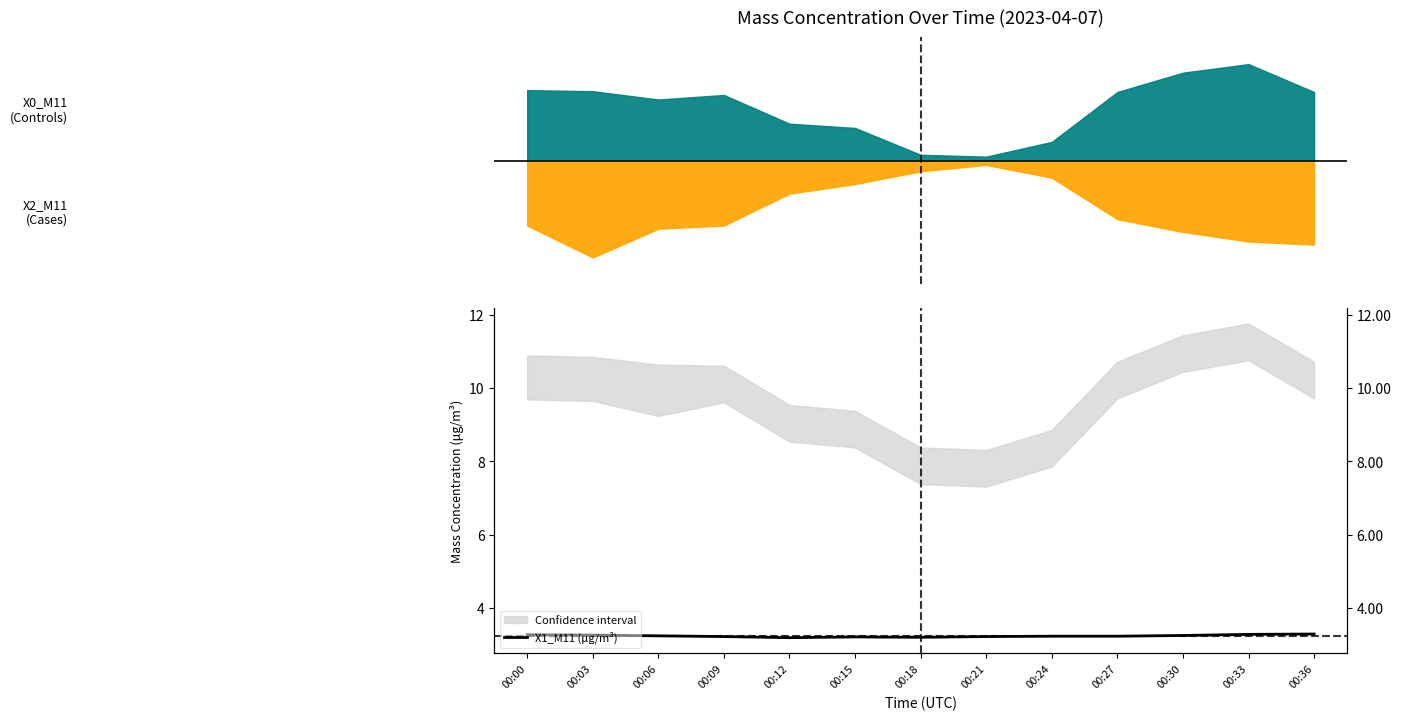

Does the chart have visible grid lines?

No